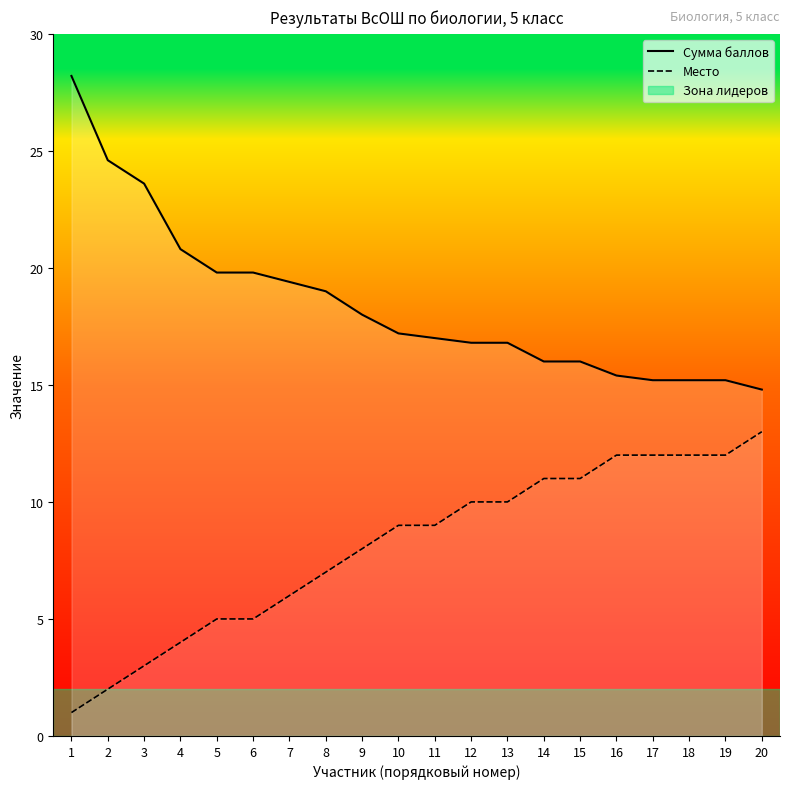

Between 3 and 1, which is larger?

1